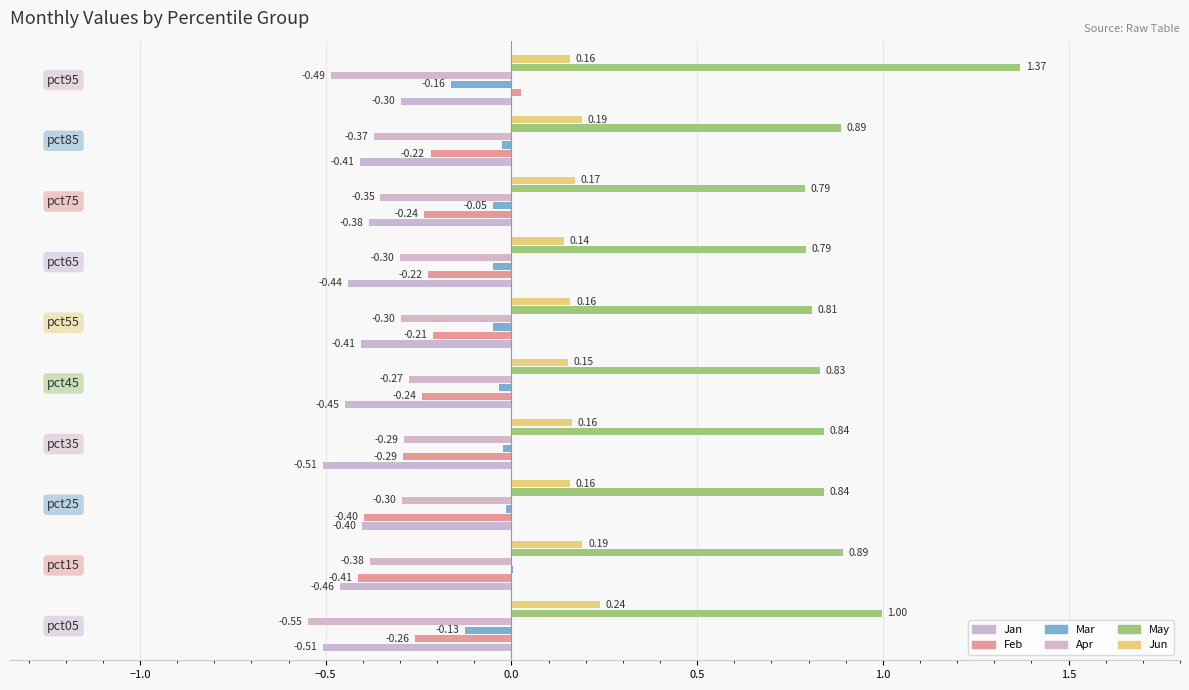

What is the greatest value displayed?

1.4